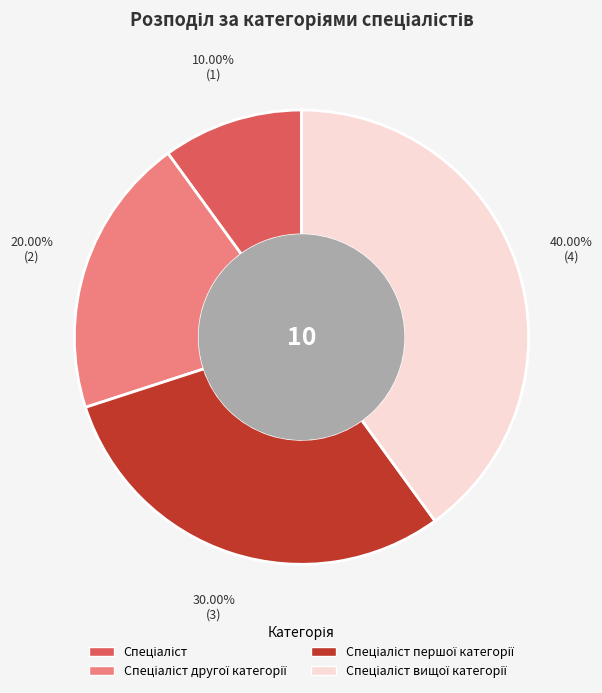

Is there a majority slice in this chart?

No